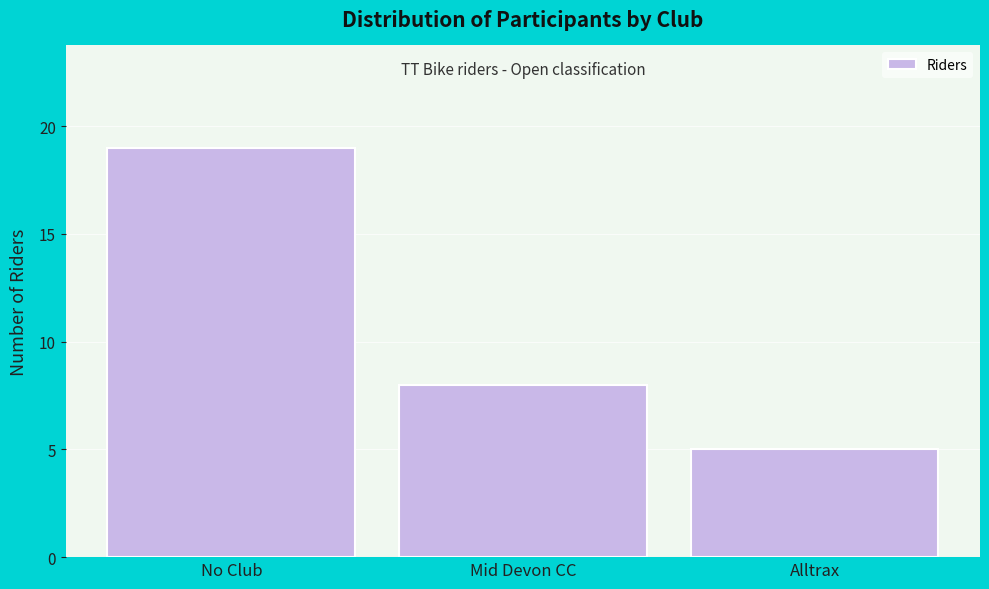

Reading right to left, list all the values displayed in this chart.

5	8	19